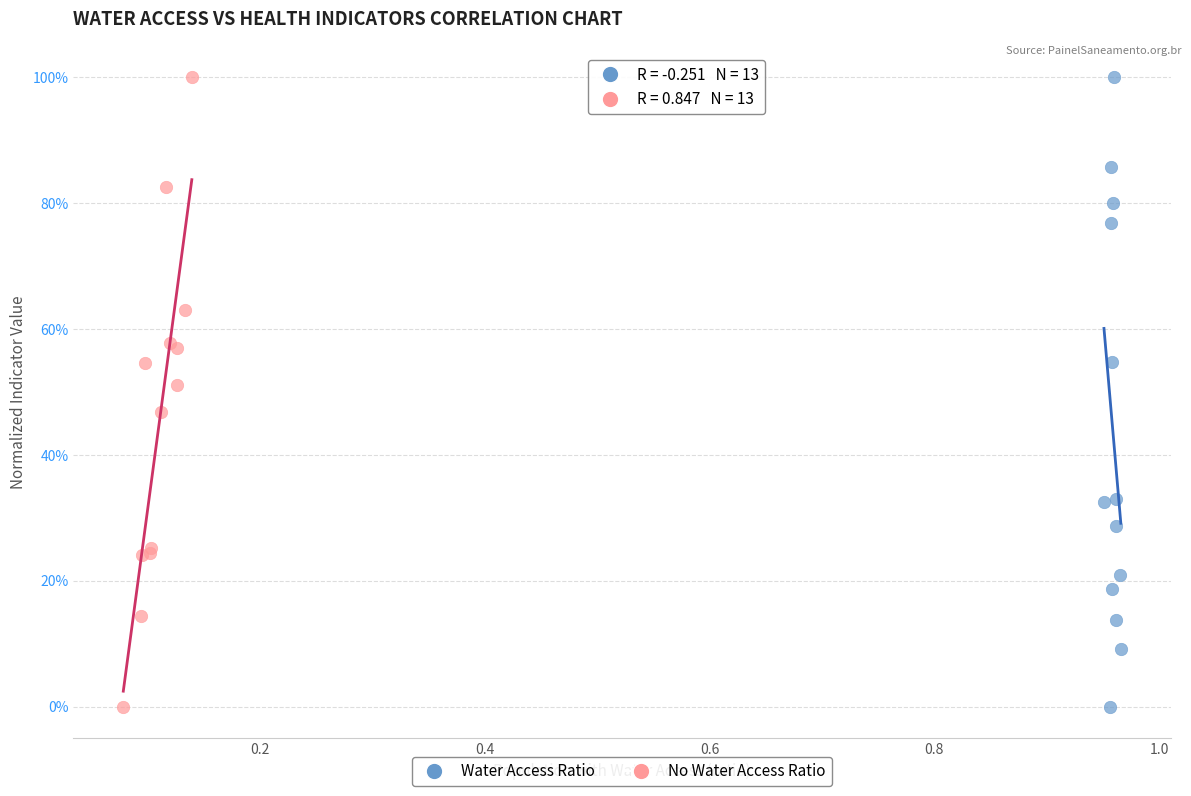

What are all the series names shown in the legend?

Water Access Ratio, No Water Access Ratio